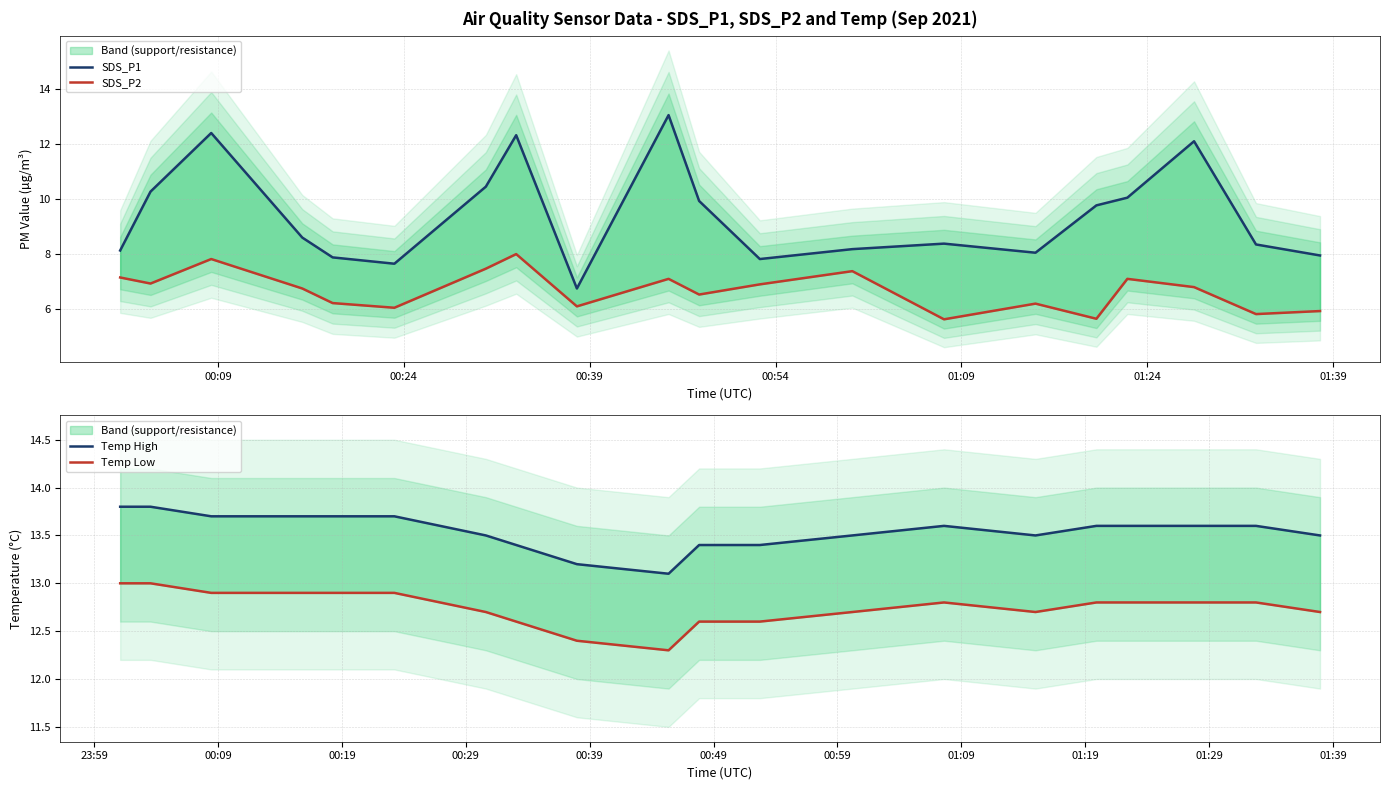

What is the label of the 17th point from the right?

00:54